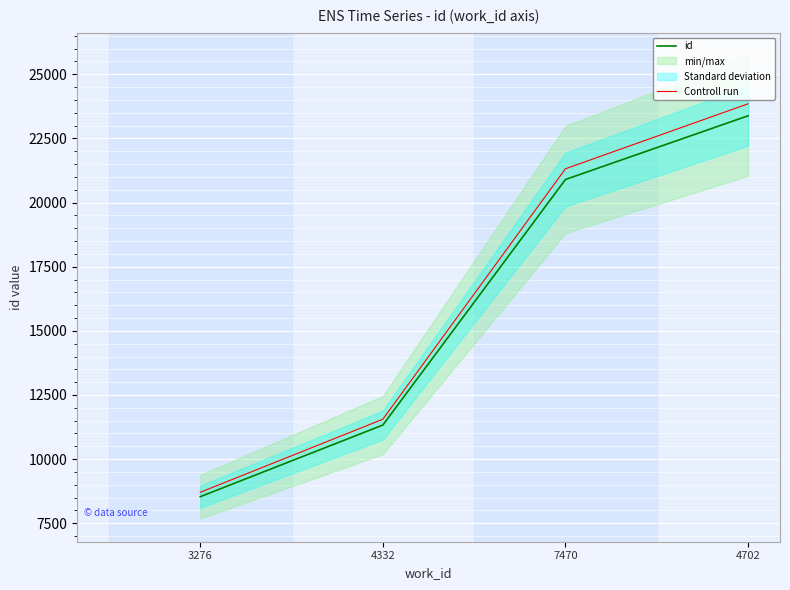

How many lines are shown in the chart?

2